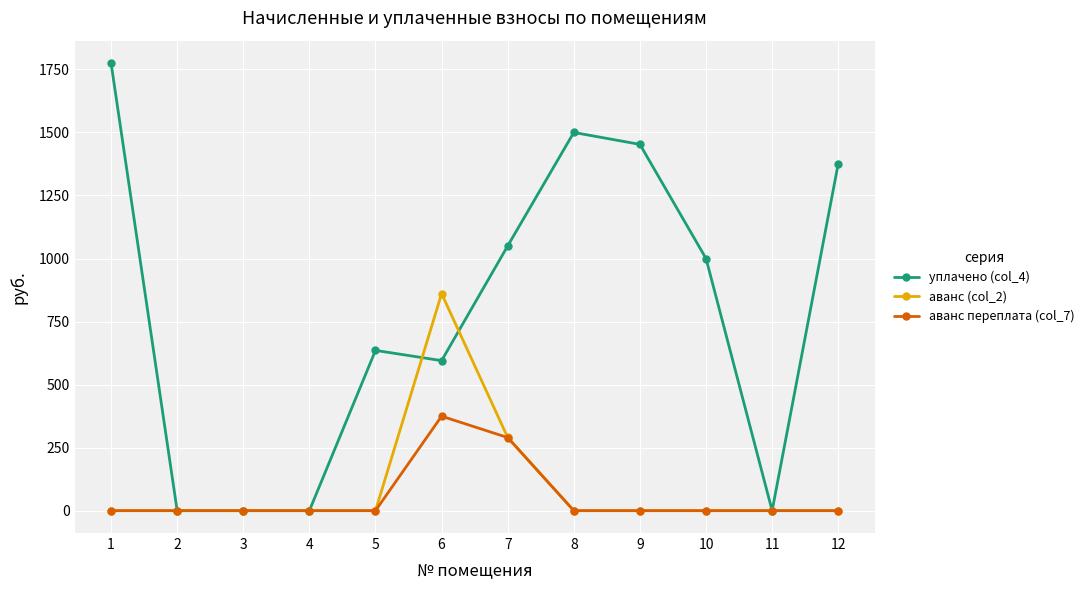

What is the maximum value for уплачено (col_4)?

1775.3